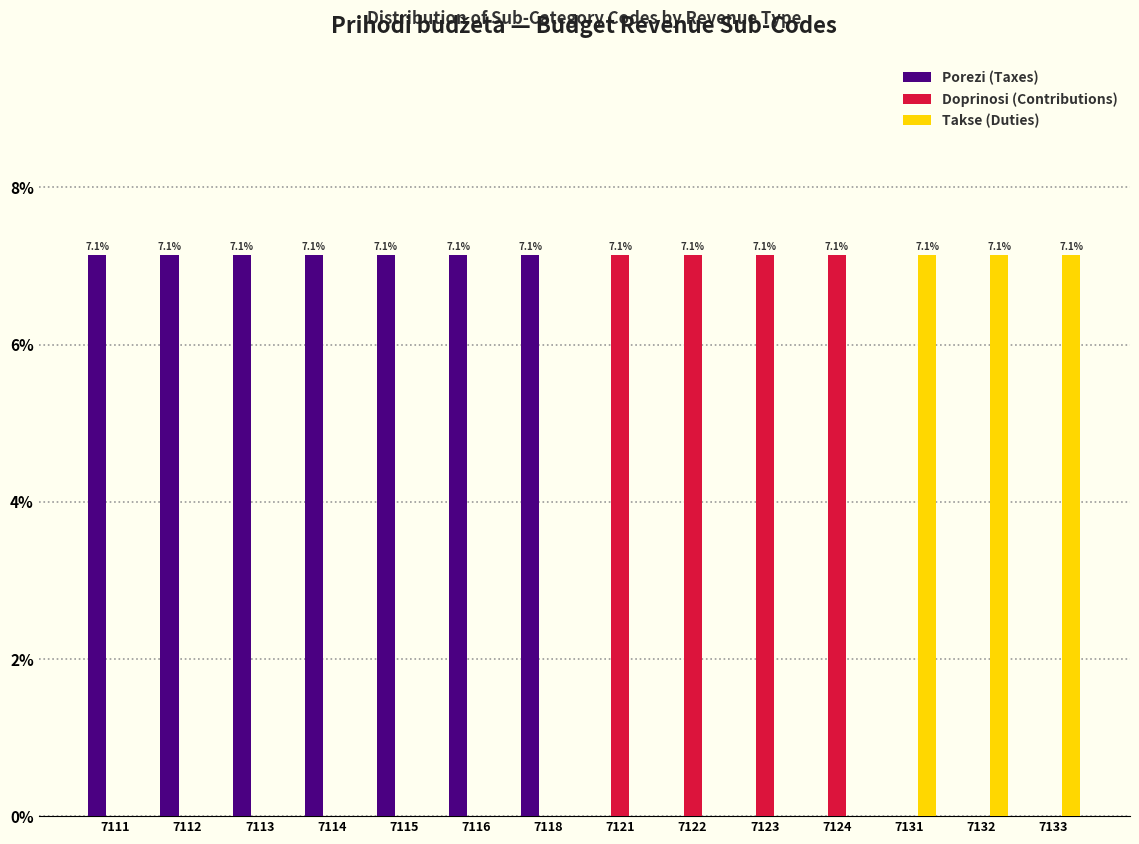

What is the total value across all series at 7124?

7.1